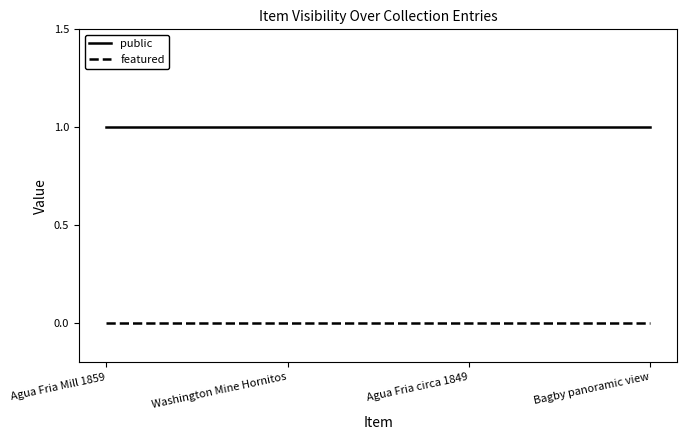

Reading left to right, what are all the values shown in this chart?

public: 1	1	1	1
featured: 0	0	0	0